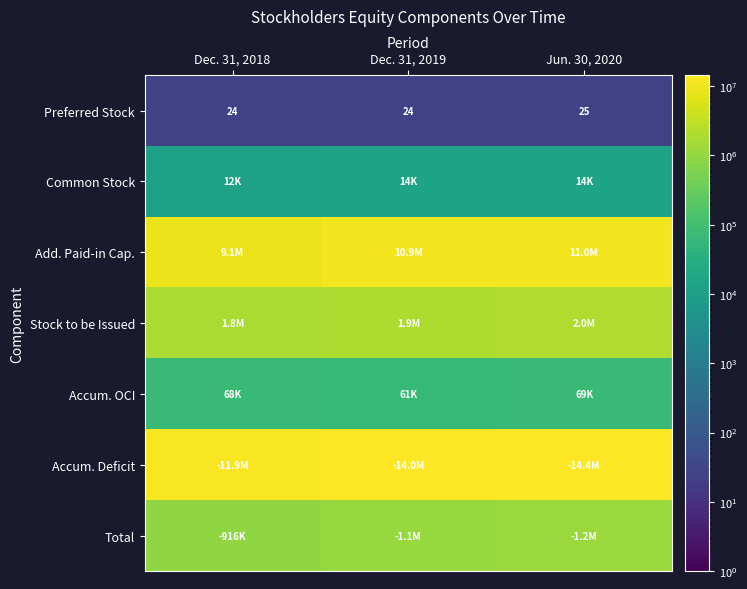

How many categories are shown in the chart?

3